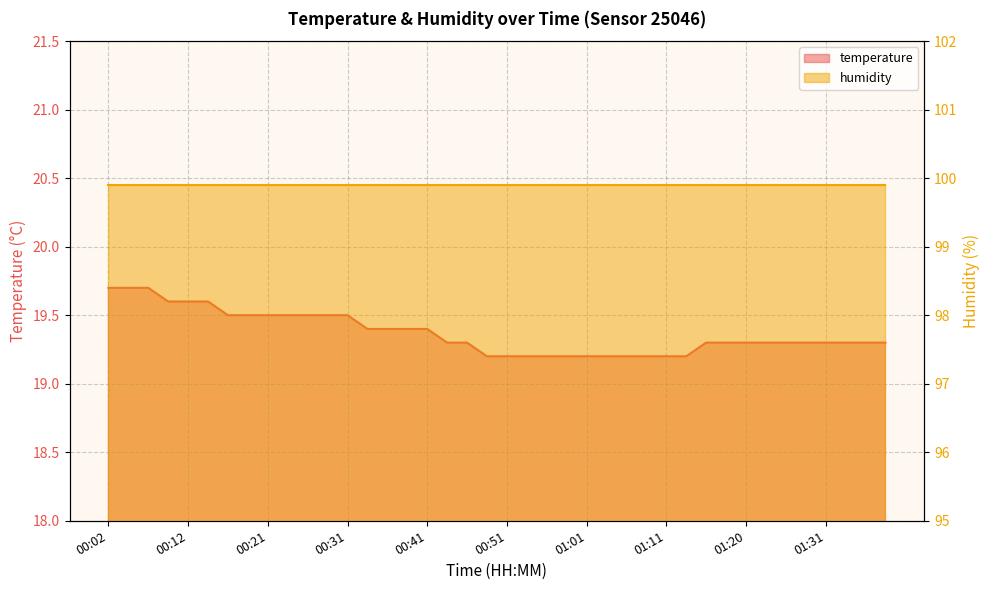

True or false: the data shows 19.7 at 00:04.

True